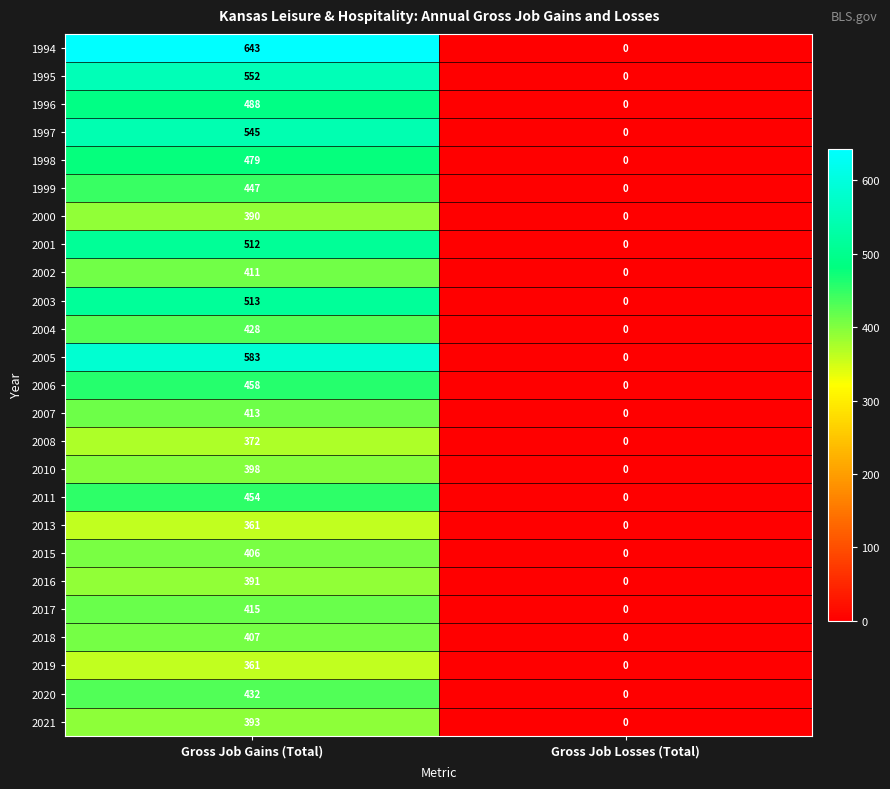

At which category is the sum across all series the highest?

Gross Job Gains (Total)